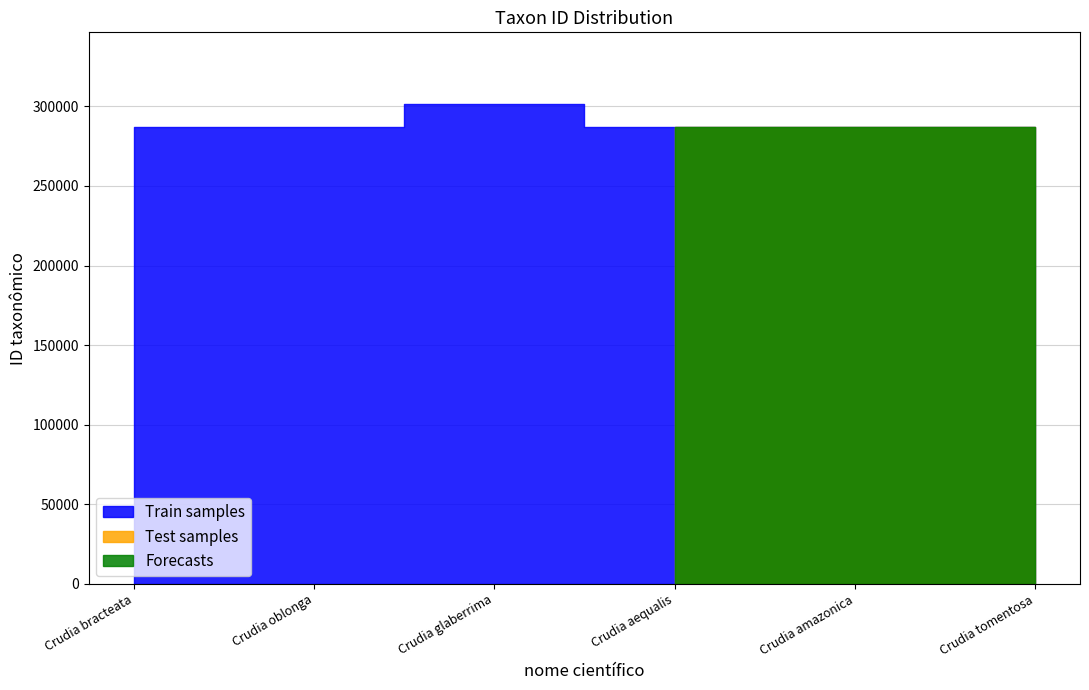

How many data points in Test samples are above 286767?

1